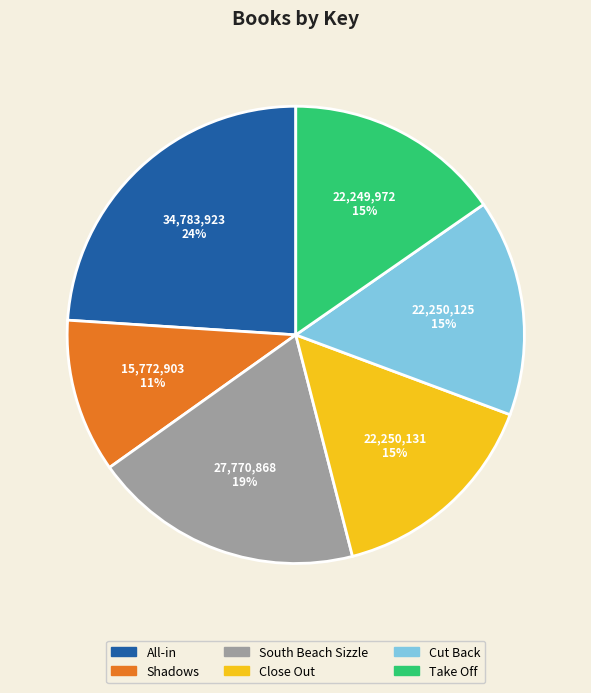

Does All-in account for over 50% of the chart?

No